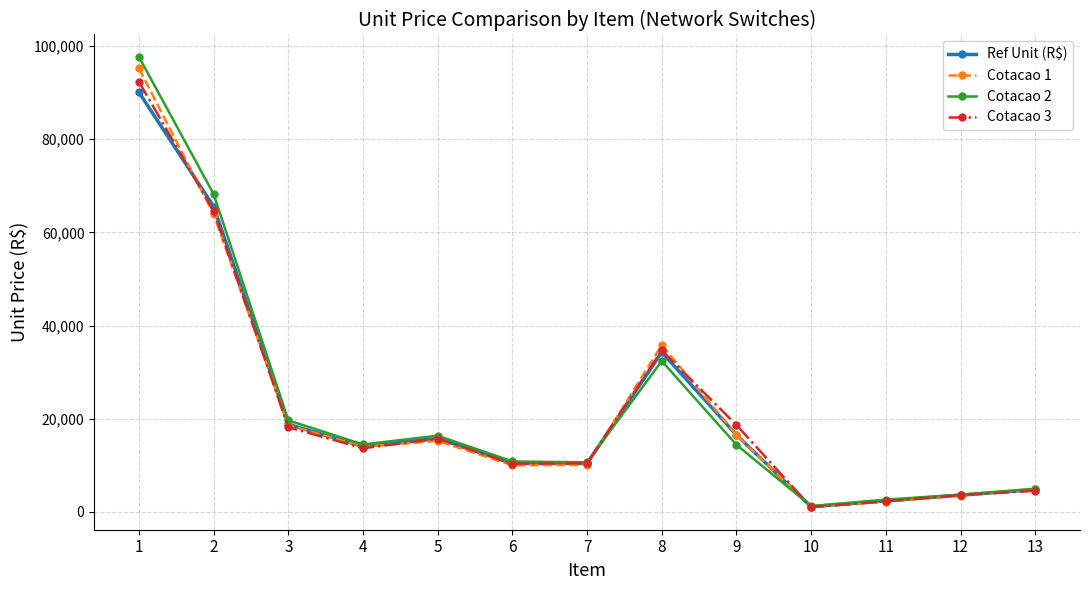

Which series has the largest range (max minus min)?

Cotacao 2